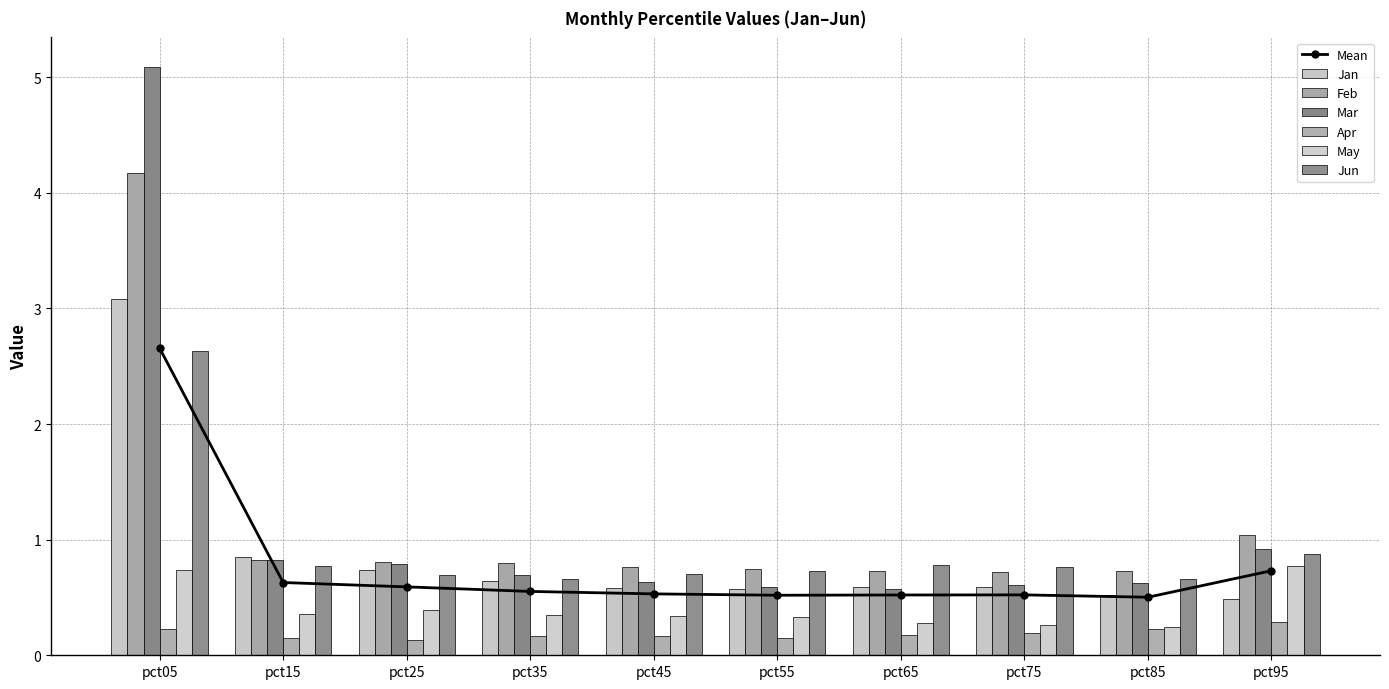

What is the total value across all series at pct35?

3.3